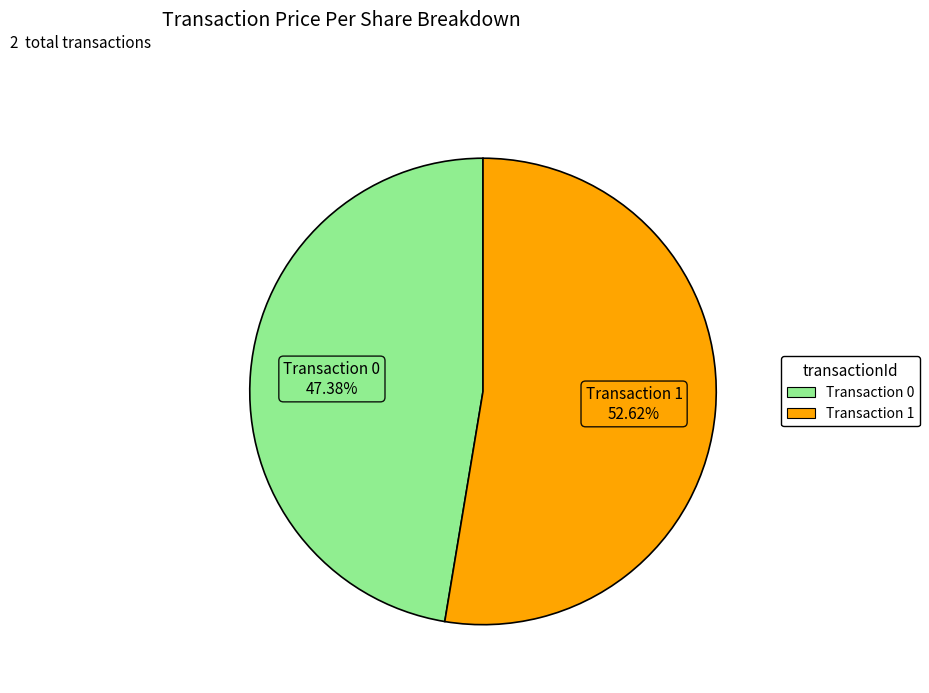

What is the largest slice in the pie chart?

Transaction 1